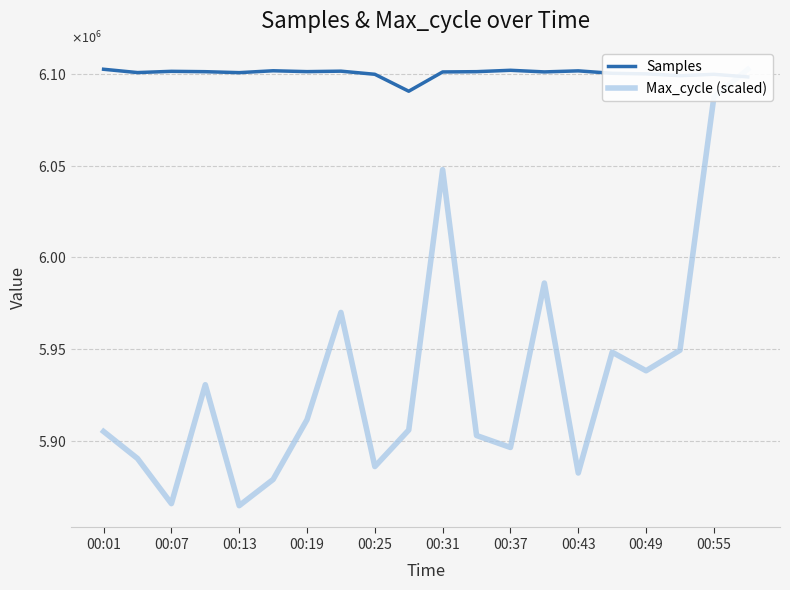

What is the approximate value of Max_cycle (scaled) at 00:43?

5882651.1